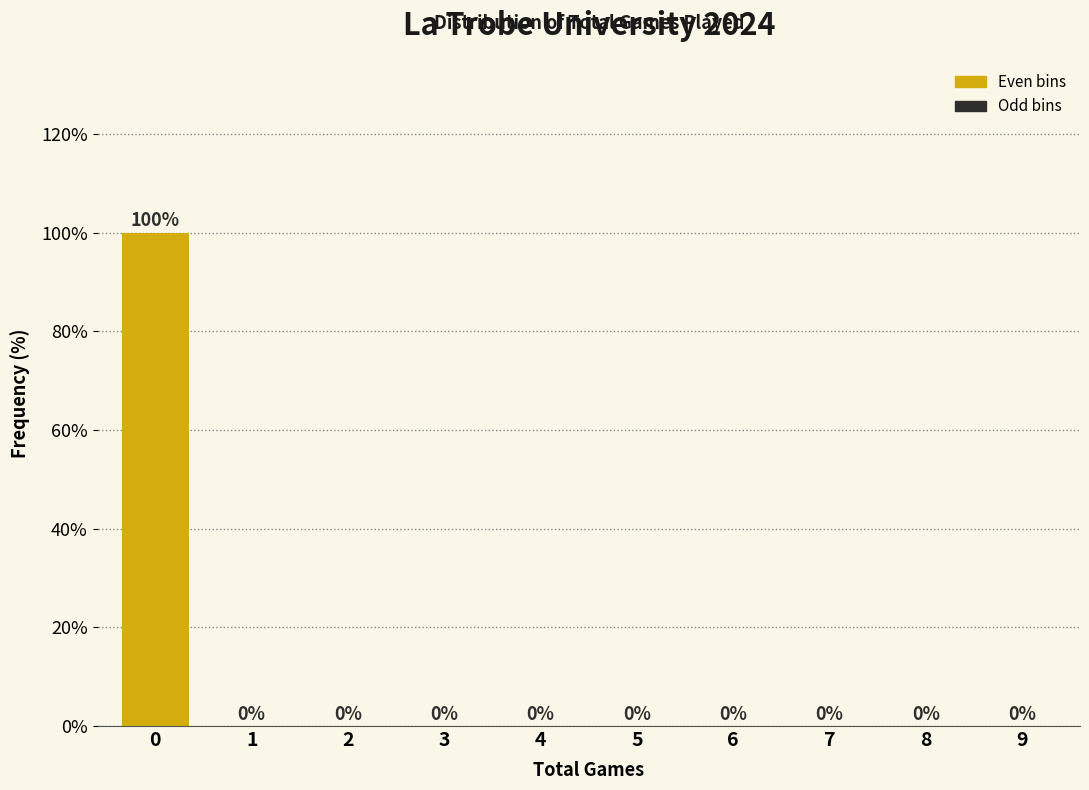

Reading left to right, what are all the values shown in this chart?

0=100	1=0	2=0	3=0	4=0	5=0	6=0	7=0	8=0	9=0